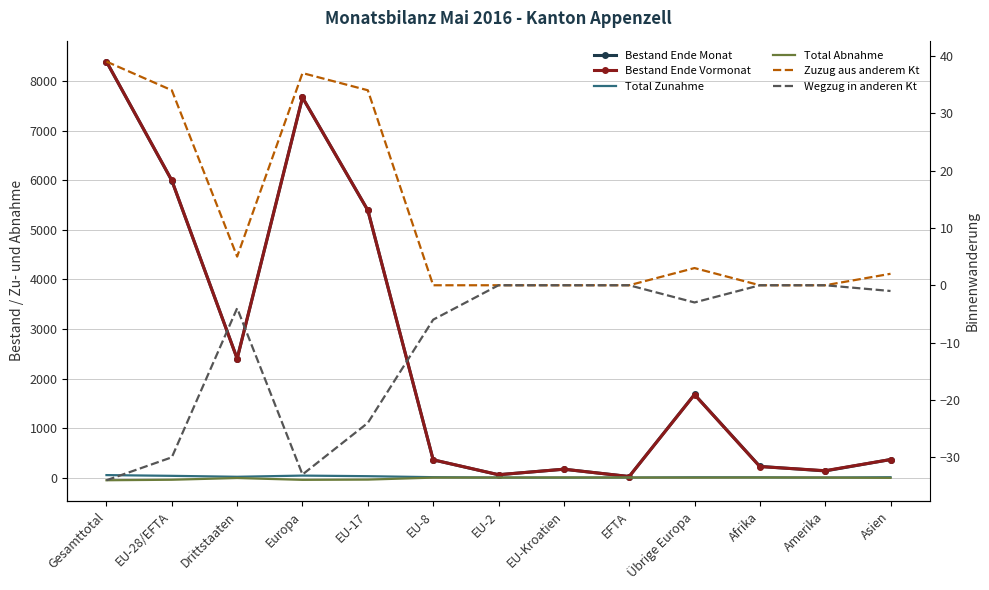

At how many categories does at least one series exceed 4281?

4